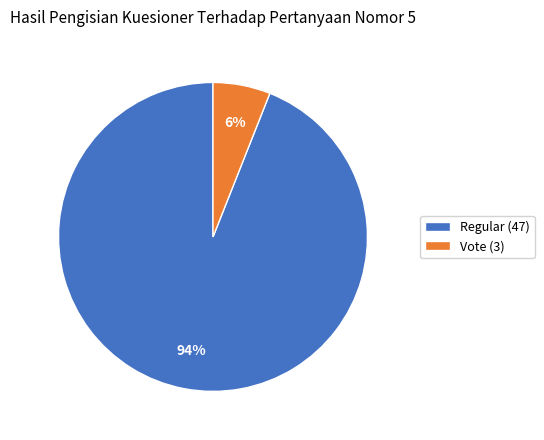

Is the sum of Vote (3) and Regular (47) greater than half?

Yes